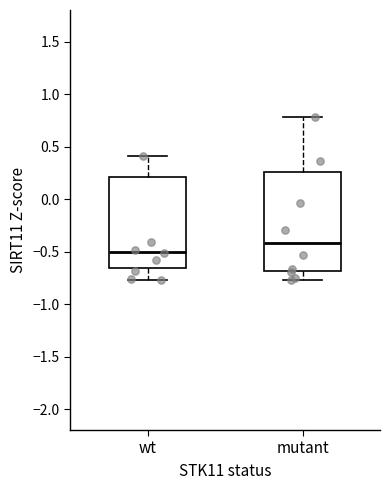

Reading left to right, transcribe this box plot: for each box, give where its median line is, the range the box spans, and where its two whiskers end, as read against the y-axis. The values are not printed on the chart, so give them approximately, as read against the axis.

wt: median -0.50, box -0.65 to 0.20, whiskers -0.75 to 0.40
mutant: median -0.40, box -0.70 to 0.25, whiskers -0.75 to 0.80